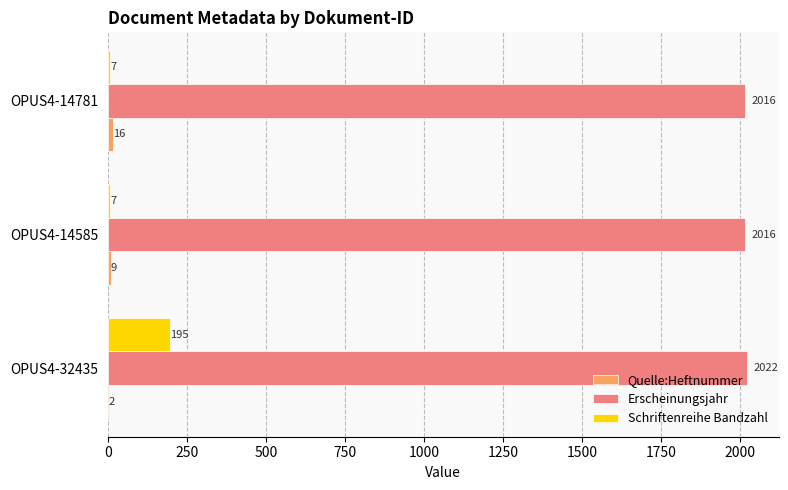

How many data points does each series have?

3